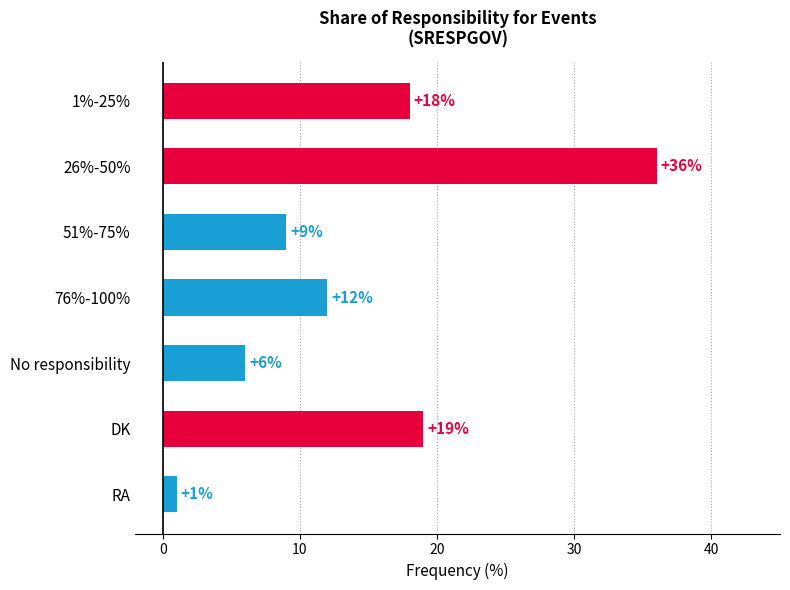

What is the difference between the maximum and minimum values?

35